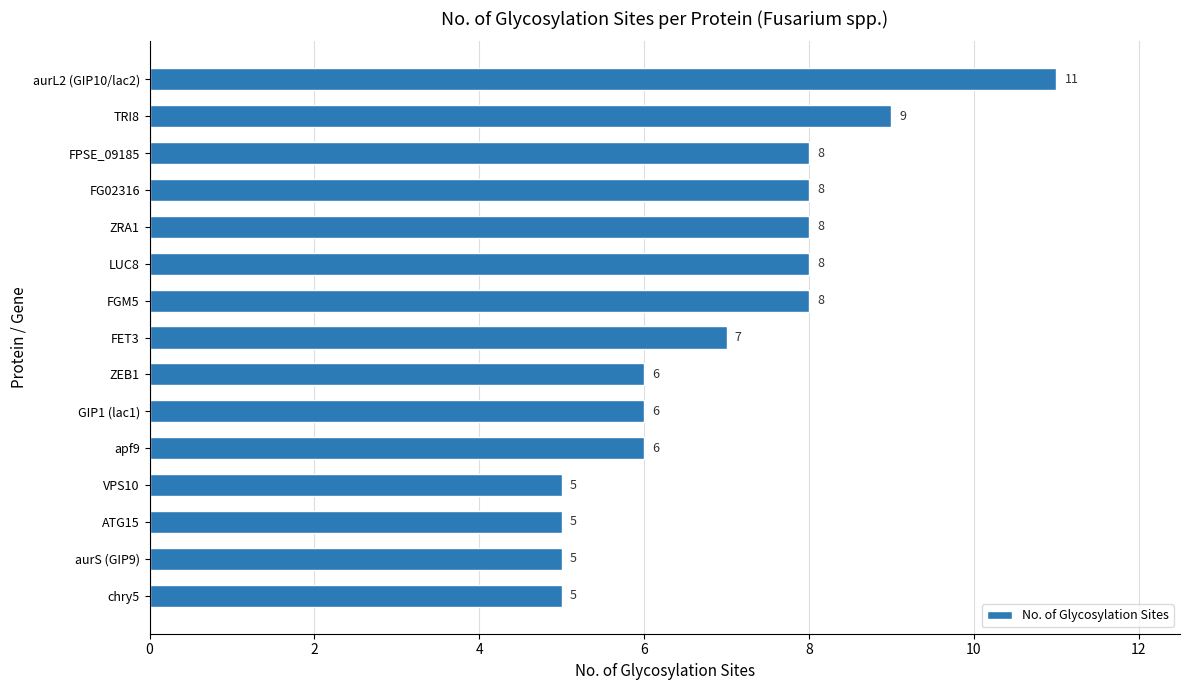

What is the maximum value shown in the chart?

11